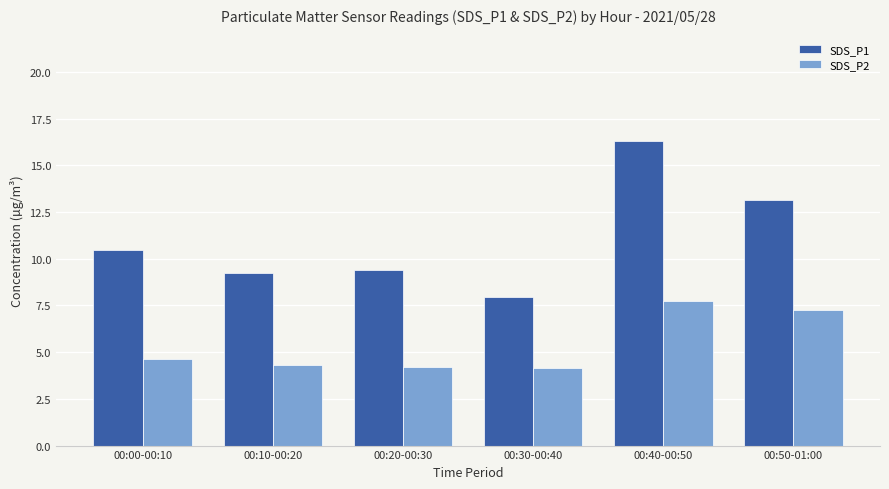

What is the value of the SDS_P2 bar at the 3rd from the left?

4.2